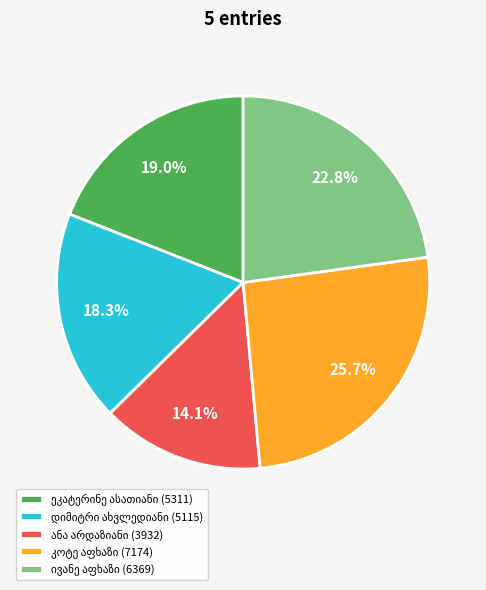

Does any single category account for the majority?

No